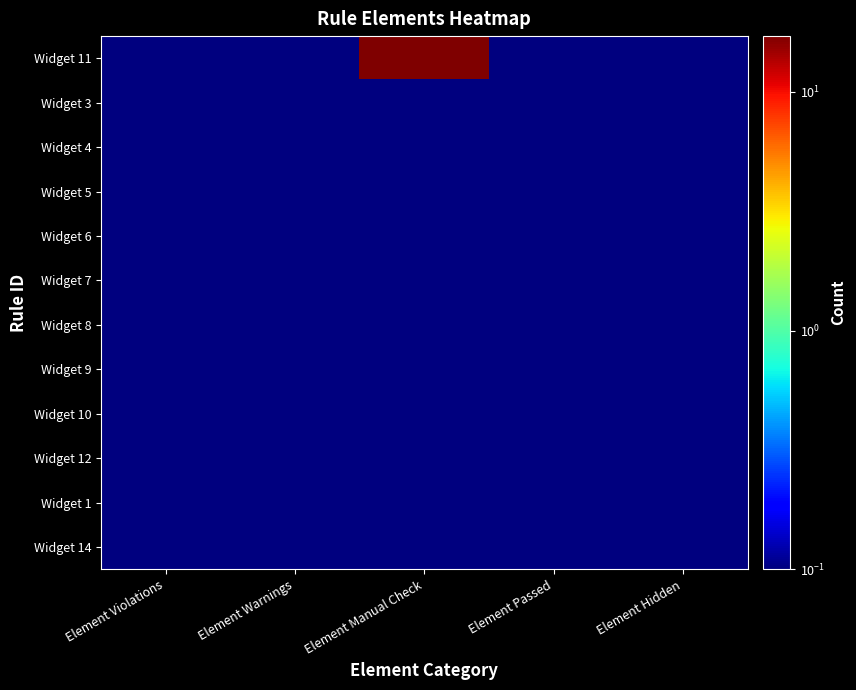

Reading left to right, transcribe all the data shown in this chart.

Widget 11: Element Violations=0.1	Element Warnings=0.1	Element Manual Check=17.1	Element Passed=0.1	Element Hidden=0.1
Widget 3: Element Violations=0.1	Element Warnings=0.1	Element Manual Check=0.1	Element Passed=0.1	Element Hidden=0.1
Widget 4: Element Violations=0.1	Element Warnings=0.1	Element Manual Check=0.1	Element Passed=0.1	Element Hidden=0.1
Widget 5: Element Violations=0.1	Element Warnings=0.1	Element Manual Check=0.1	Element Passed=0.1	Element Hidden=0.1
Widget 6: Element Violations=0.1	Element Warnings=0.1	Element Manual Check=0.1	Element Passed=0.1	Element Hidden=0.1
Widget 7: Element Violations=0.1	Element Warnings=0.1	Element Manual Check=0.1	Element Passed=0.1	Element Hidden=0.1
Widget 8: Element Violations=0.1	Element Warnings=0.1	Element Manual Check=0.1	Element Passed=0.1	Element Hidden=0.1
Widget 9: Element Violations=0.1	Element Warnings=0.1	Element Manual Check=0.1	Element Passed=0.1	Element Hidden=0.1
Widget 10: Element Violations=0.1	Element Warnings=0.1	Element Manual Check=0.1	Element Passed=0.1	Element Hidden=0.1
Widget 12: Element Violations=0.1	Element Warnings=0.1	Element Manual Check=0.1	Element Passed=0.1	Element Hidden=0.1
Widget 1: Element Violations=0.1	Element Warnings=0.1	Element Manual Check=0.1	Element Passed=0.1	Element Hidden=0.1
Widget 14: Element Violations=0.1	Element Warnings=0.1	Element Manual Check=0.1	Element Passed=0.1	Element Hidden=0.1